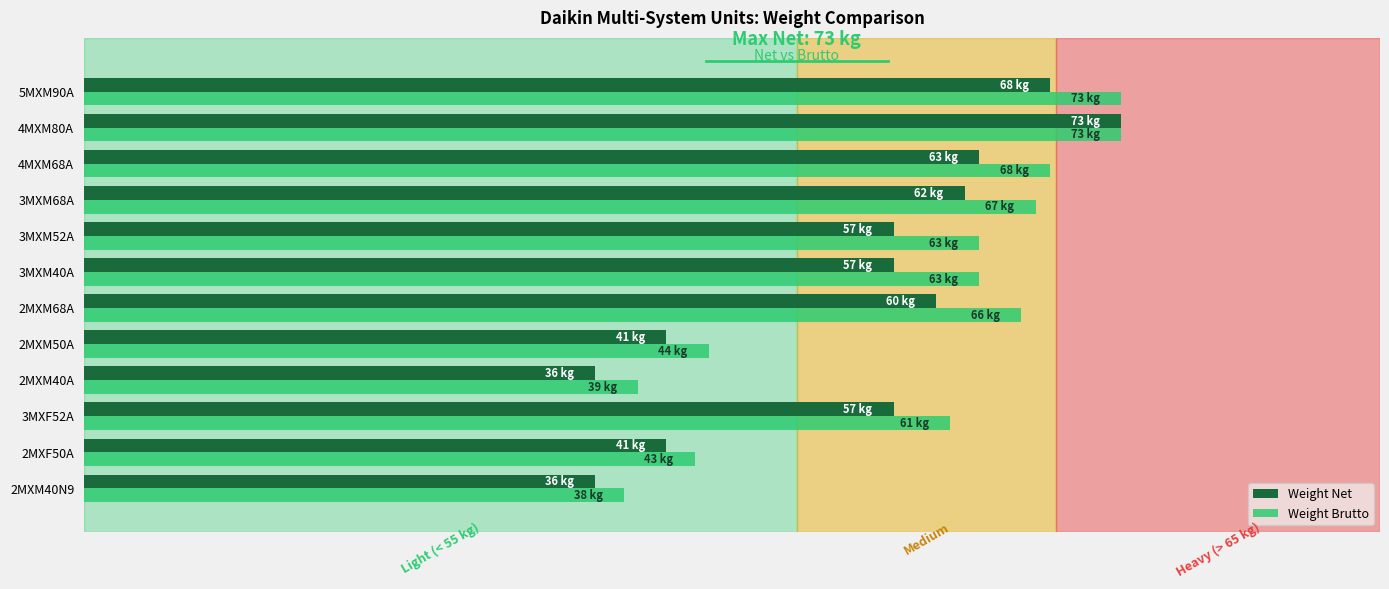

Rank the series by their maximum value, from highest to lowest.

Weight Net, Weight Brutto